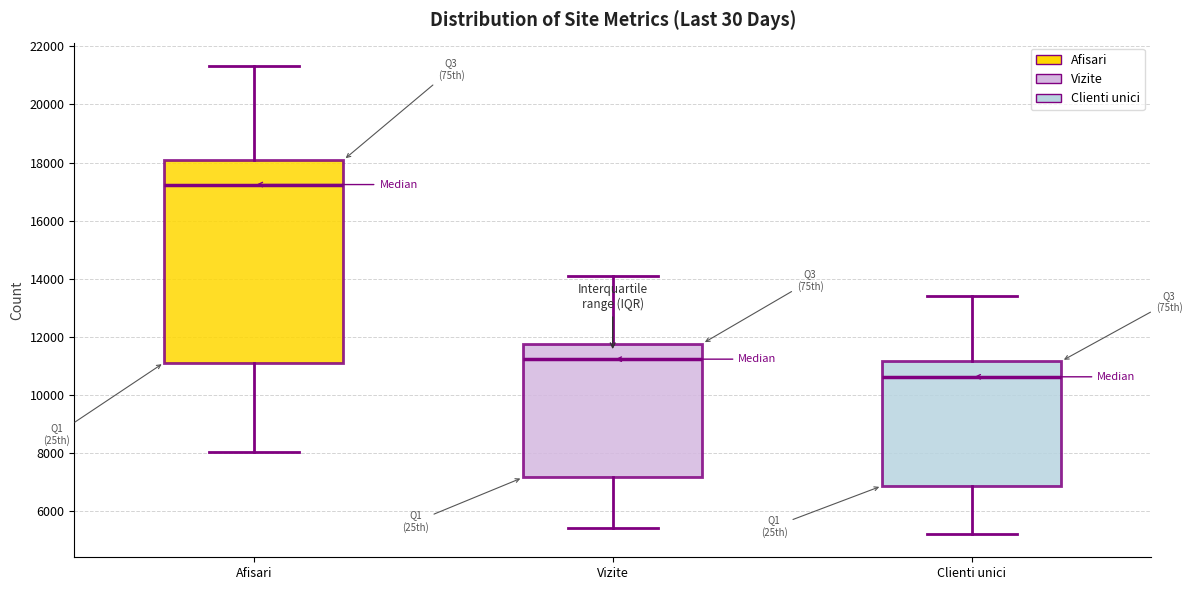

Reading left to right, transcribe this box plot: for each box, give where its median line is, the range the box spans, and where its two whiskers end, as read against the y-axis. The values are not printed on the chart, so give them approximately, as read against the axis.

Afisari: median 17200, box 11200 to 18000, whiskers 8000 to 21400
Vizite: median 11200, box 7200 to 11800, whiskers 5400 to 14200
Clienti unici: median 10600, box 6800 to 11200, whiskers 5200 to 13400